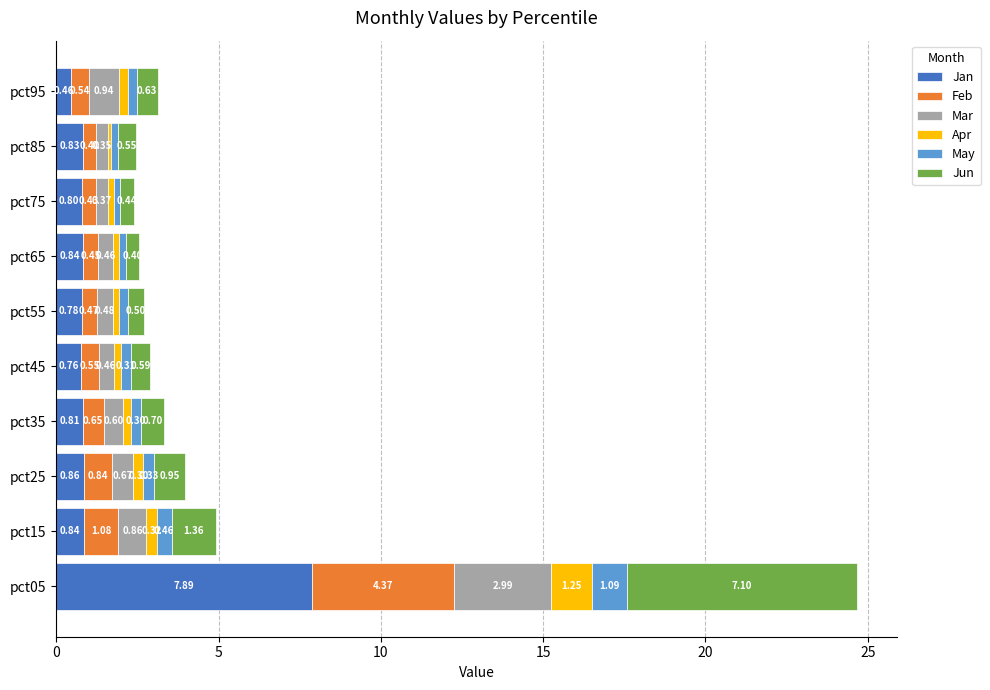

What is the total value across all series at pct85?

2.5